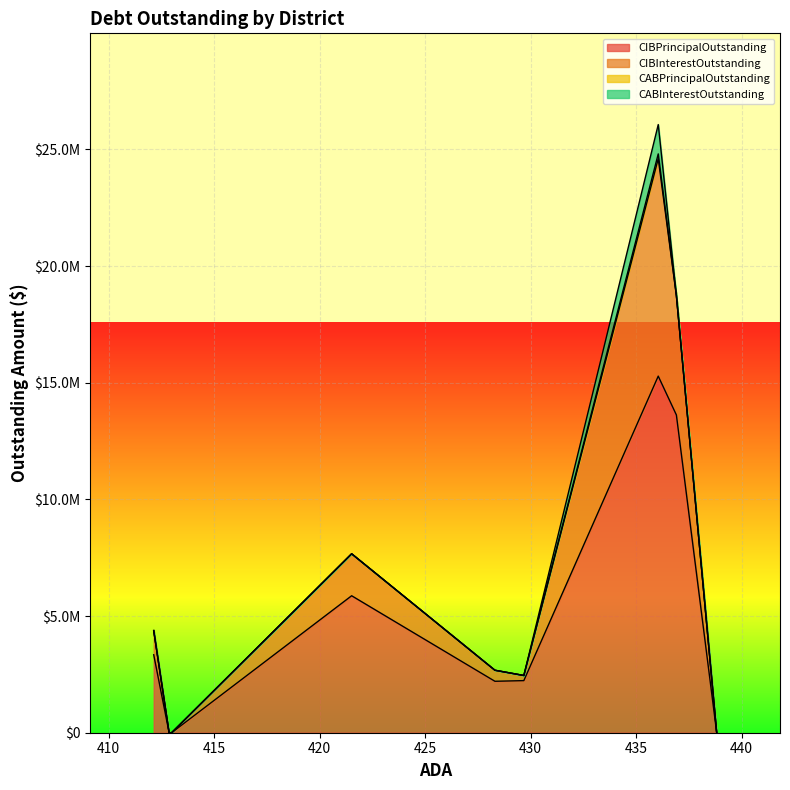

List the labels in order of CABInterestOutstanding value, largest first.

Lipan ISD, Schleicher ISD, Archer City ISD, Petrolia ISD, La Pryor ISD, Frost ISD, Quanah ISD, Smyer ISD, Tenaha ISD